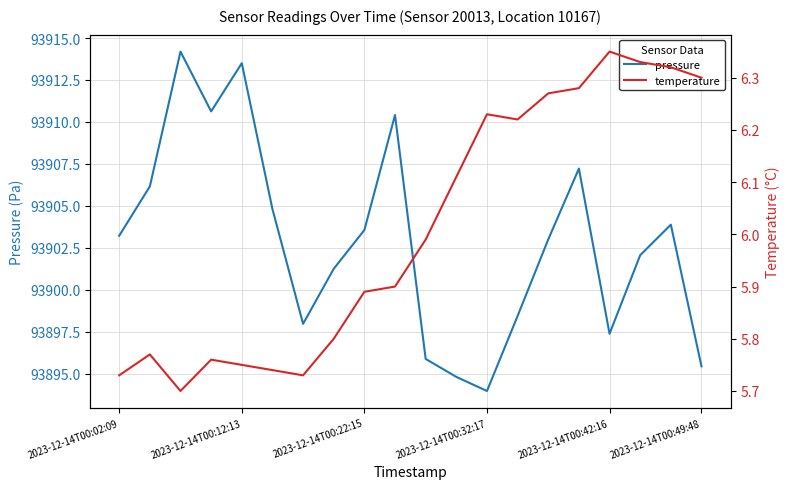

Reading left to right, what are all the values shown in this chart?

pressure: 93903.2	93906.2	93914.2	93910.6	93913.5	93904.8	93898.0	93901.2	93903.6	93910.4	93895.9	93894.8	93894.0	93898.4	93903.0	93907.2	93897.4	93902.1	93903.9	93895.4
temperature: 5.7	5.8	5.7	5.8	5.8	5.7	5.7	5.8	5.9	5.9	6.0	6.1	6.2	6.2	6.3	6.3	6.3	6.3	6.3	6.3